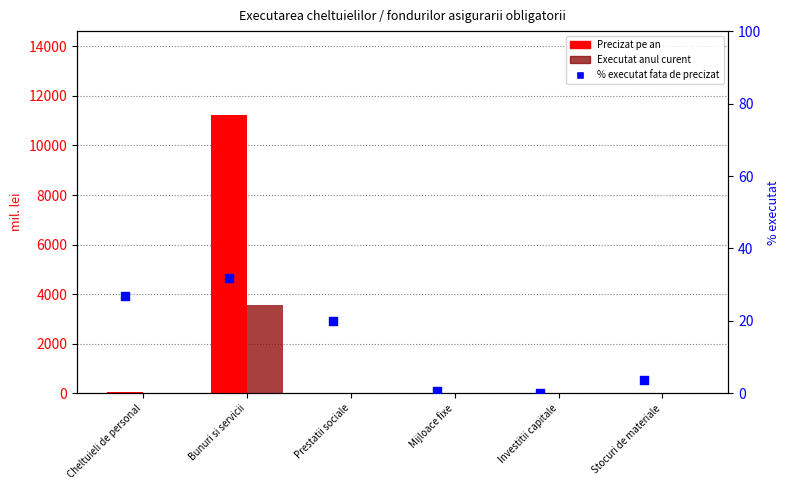

Which series has the largest Y range (max minus min)?

Precizat pe an